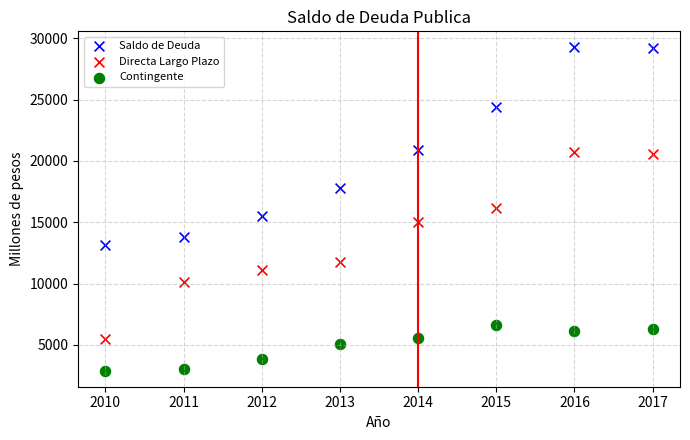

What are all the series names shown in the legend?

Saldo de Deuda, Directa Largo Plazo, Contingente